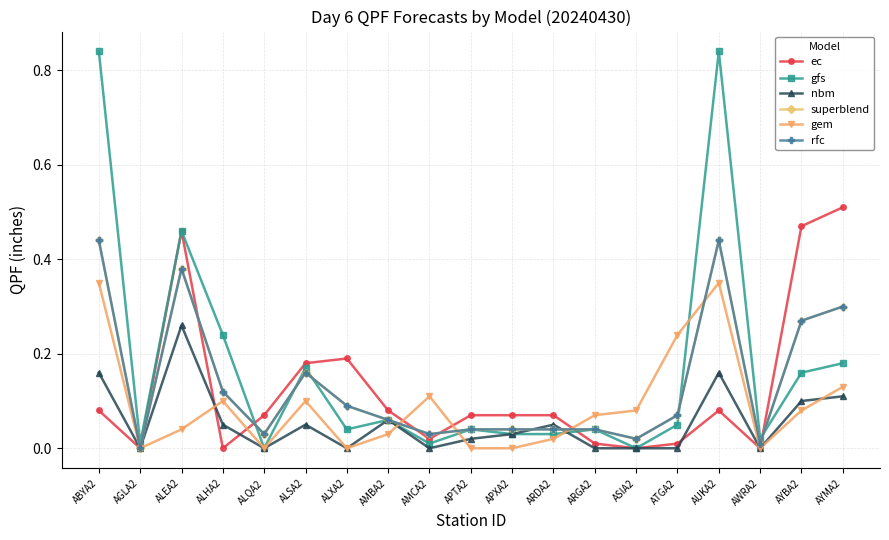

True or false: nbm and ec intersect in this chart.

True